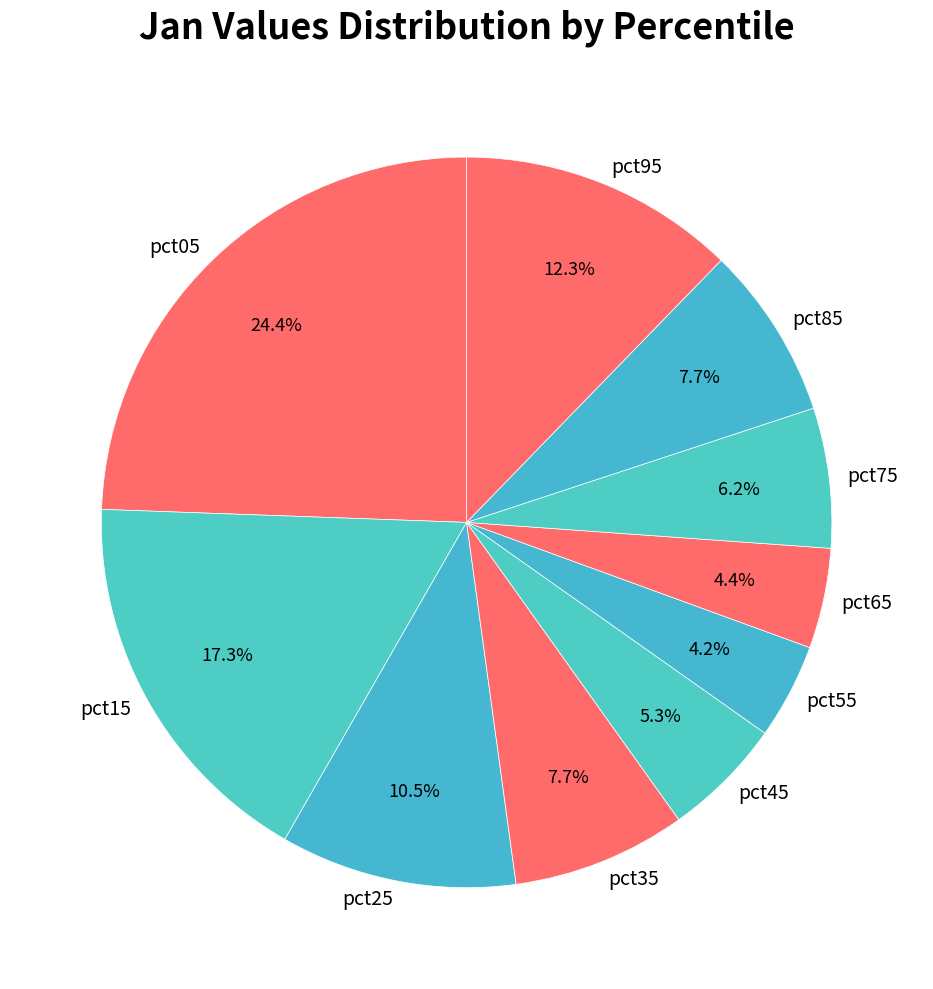

Which slice is the largest?

pct05